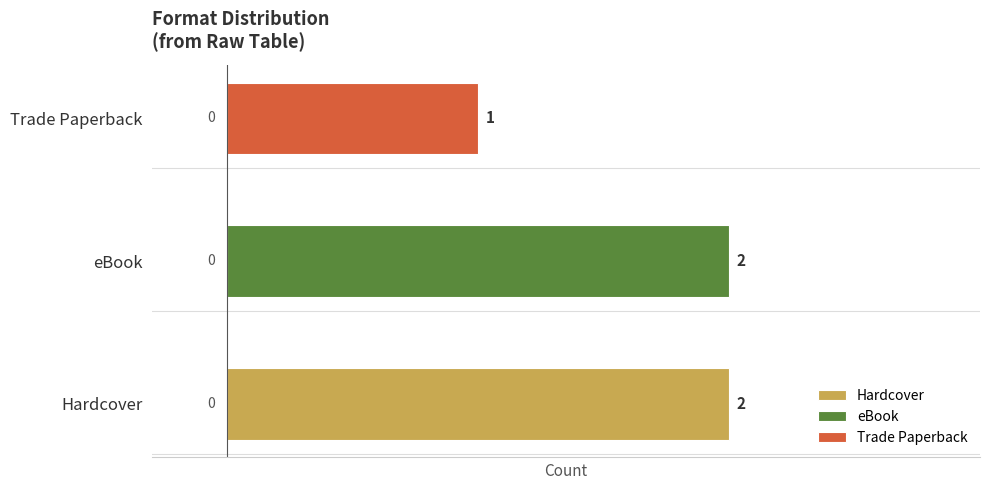

What is the greatest value displayed?

2